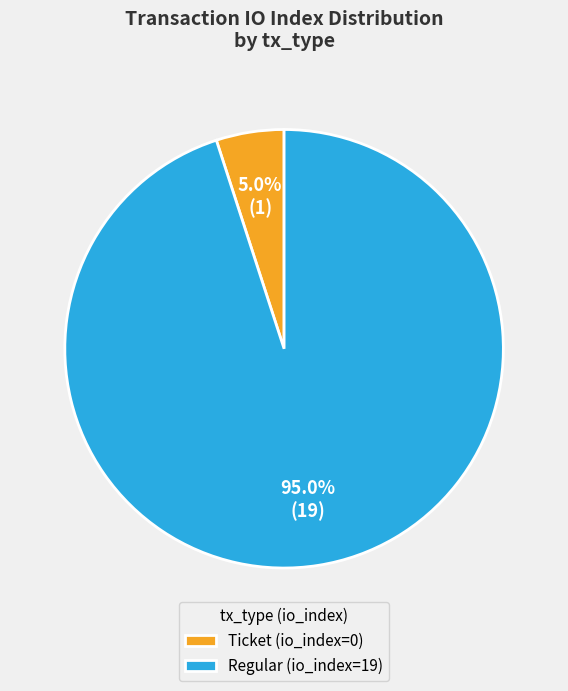

Combined, do Ticket (io_index=0) and Regular (io_index=19) account for over 50%?

Yes